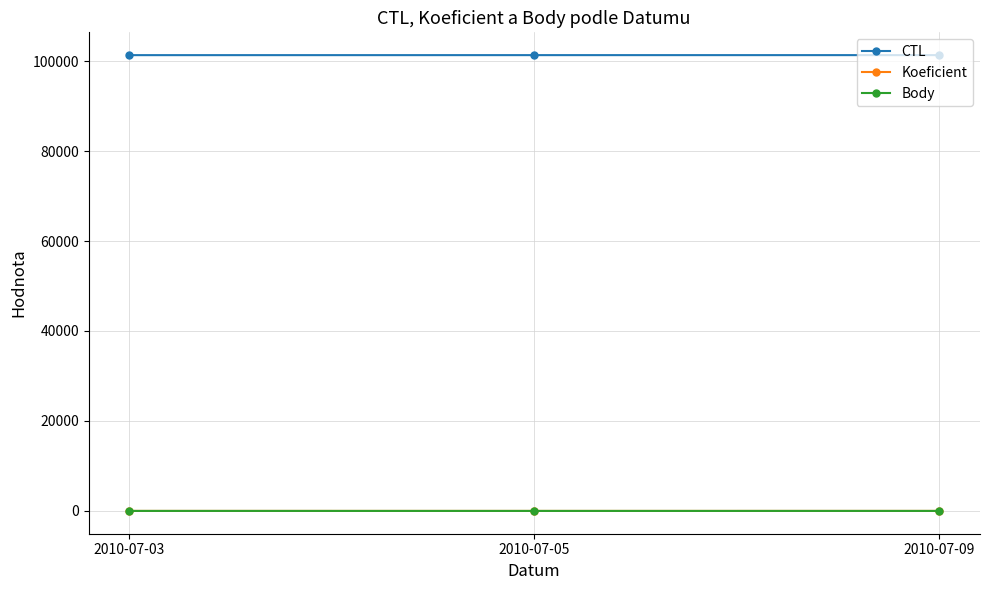

Reading left to right, extract all data points from this chart.

CTL: 2010-07-03=101312	2010-07-05=101315	2010-07-09=101316
Koeficient: 2010-07-03=6	2010-07-05=4	2010-07-09=6
Body: 2010-07-03=6	2010-07-05=4	2010-07-09=6